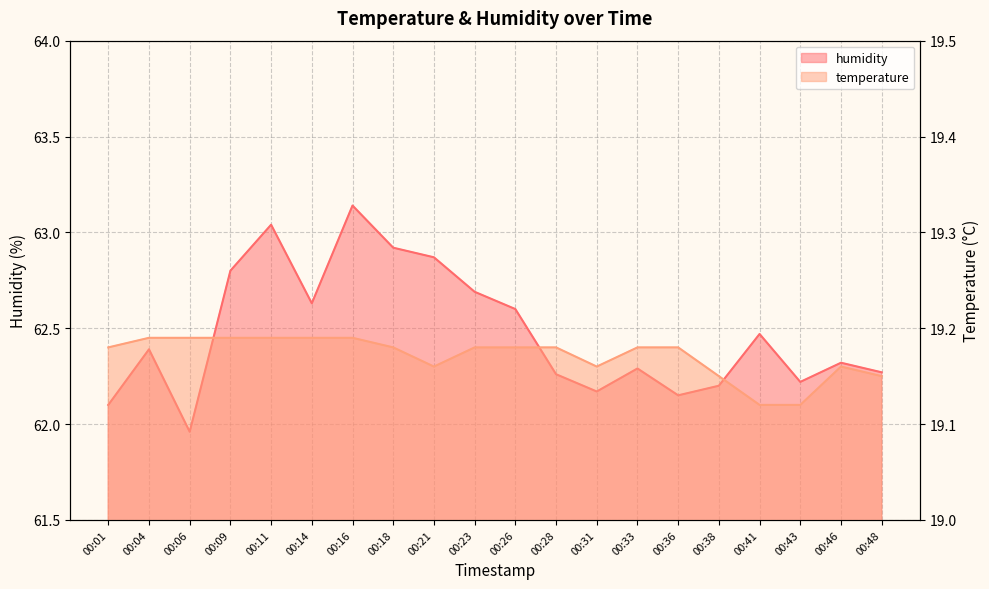

Count the number of categories in the chart.

20